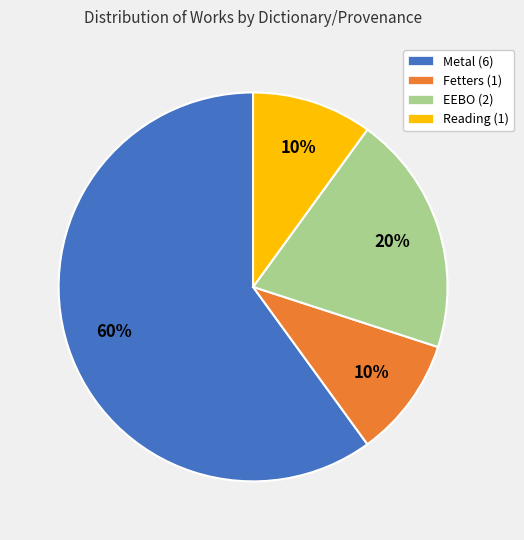

Does any single category account for the majority?

Yes